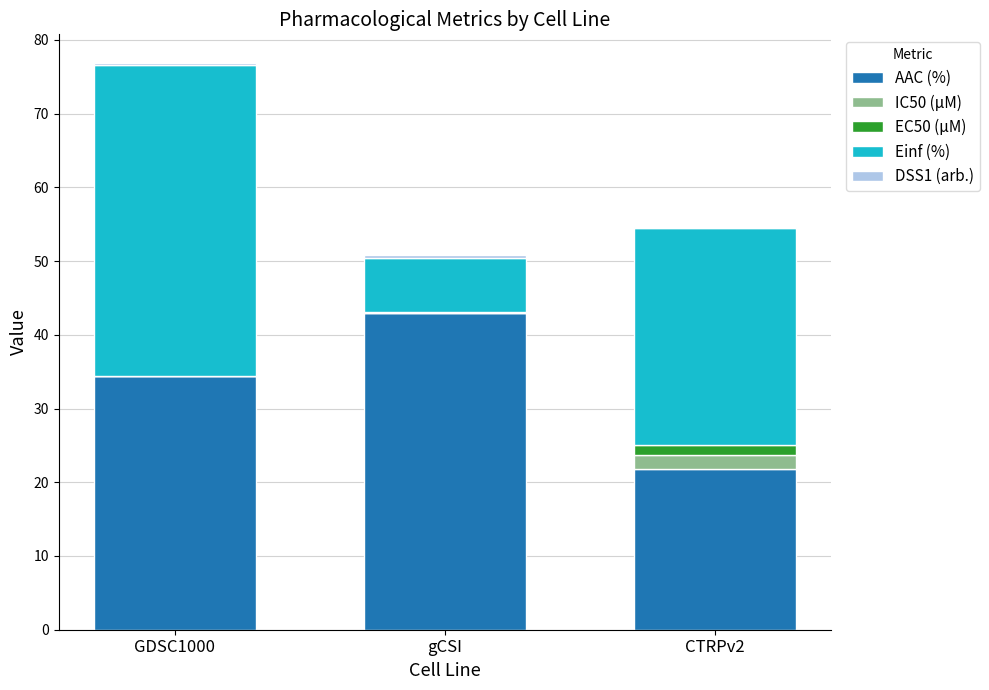

The value of AAC (%) at gCSI is 43.0. True or false?

True